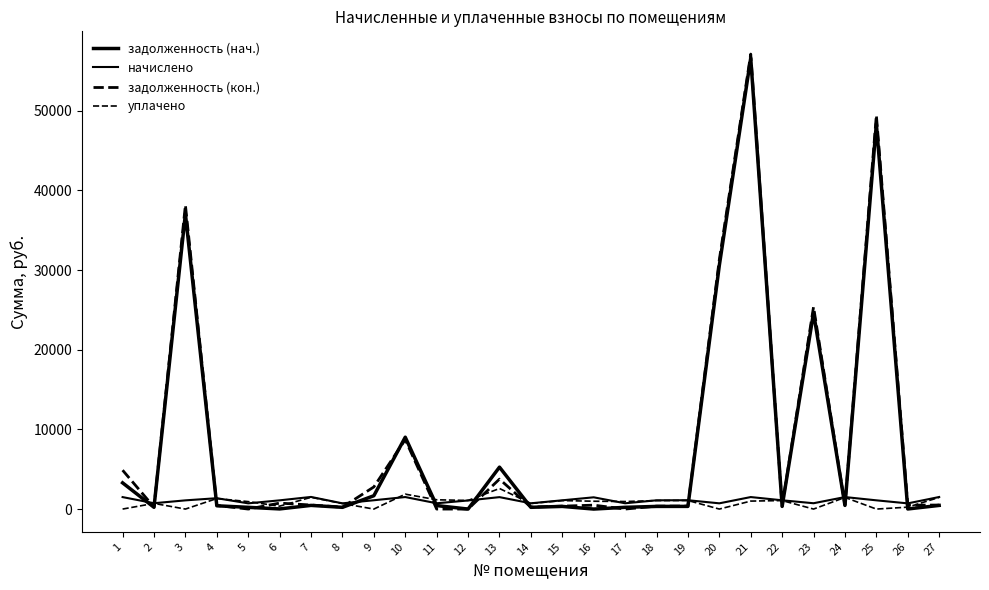

Is this an area chart (filled region under the line)?

No